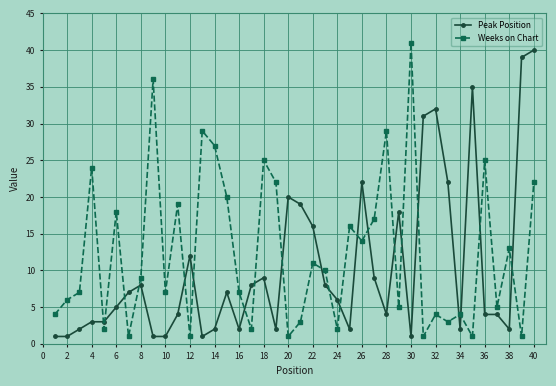

True or false: Weeks on Chart has more than 2 interior local peaks.

True